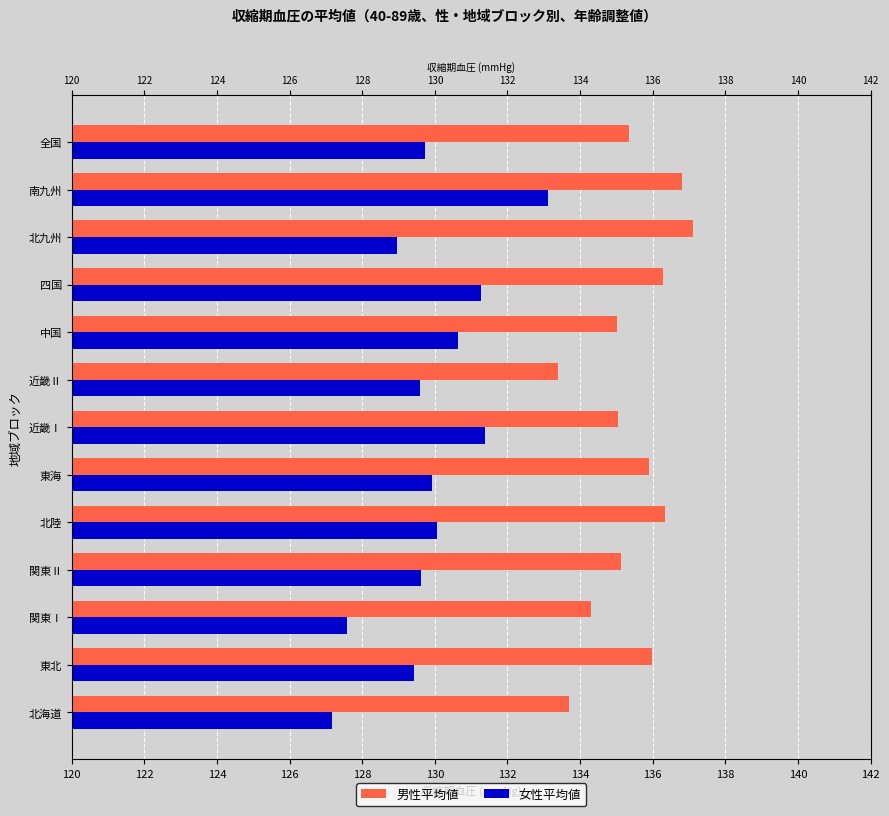

Rank the series by their maximum value, from lowest to highest.

女性平均値, 男性平均値